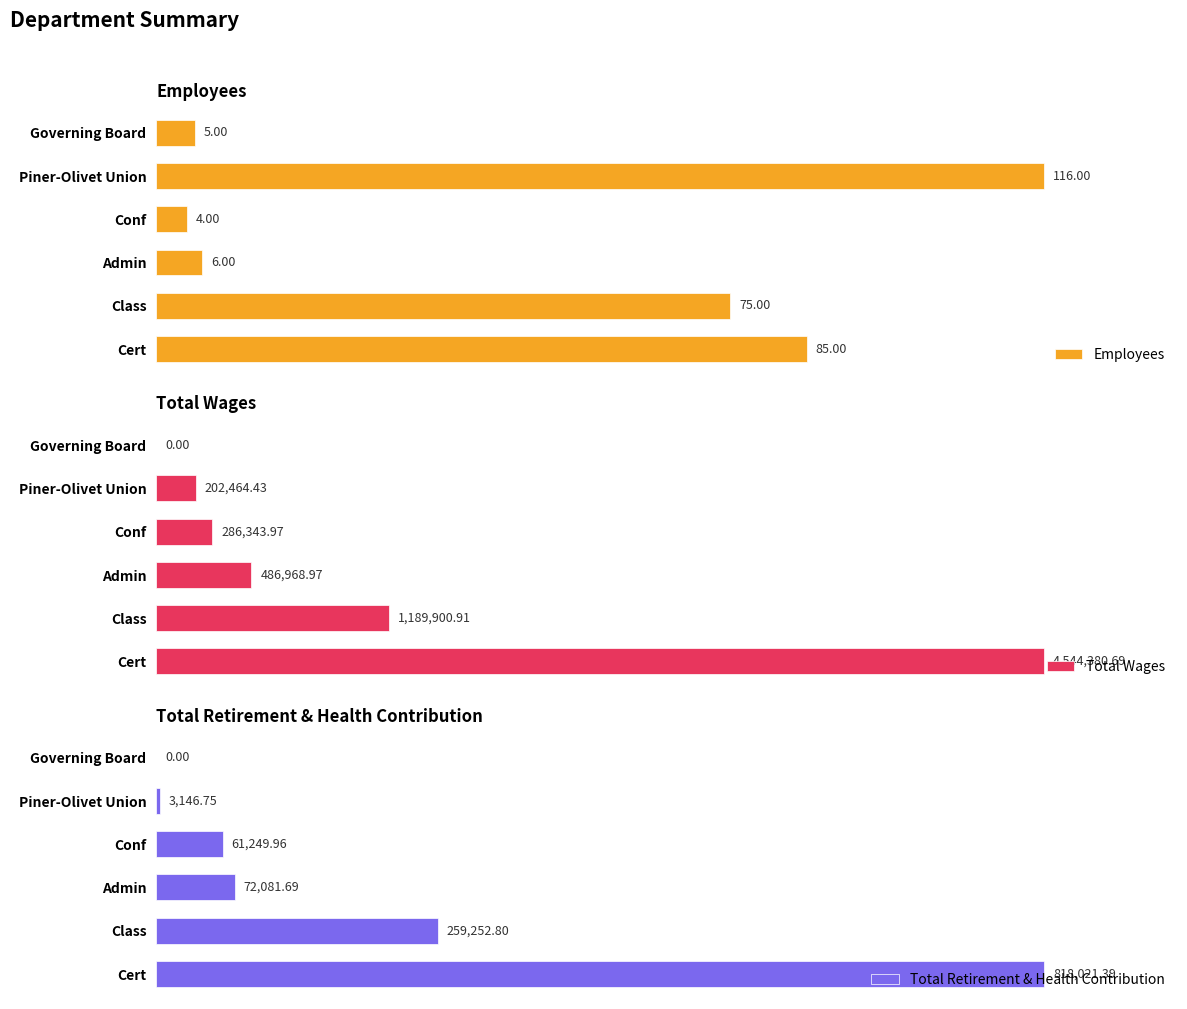

At how many categories does at least one series exceed 2436217?

1